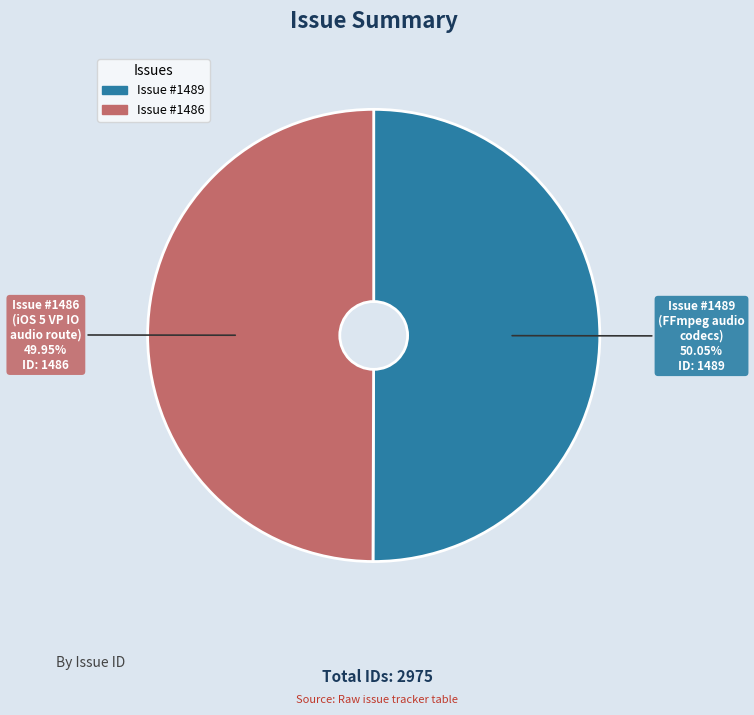

How many segments does this pie chart have?

2